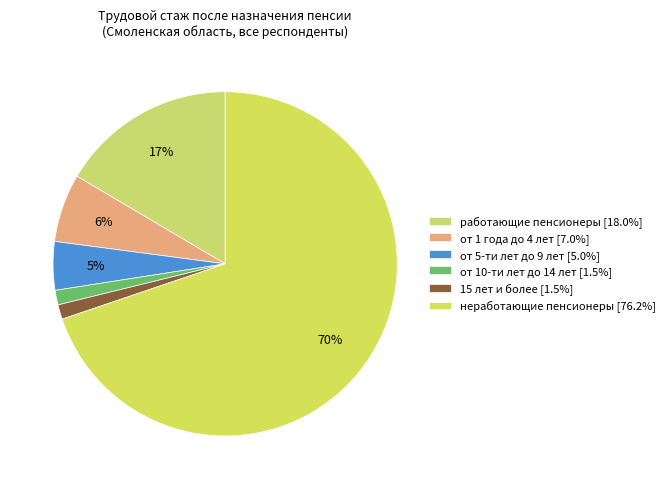

Which has a higher value, от 1 года до 4 лет or работающие пенсионеры?

работающие пенсионеры